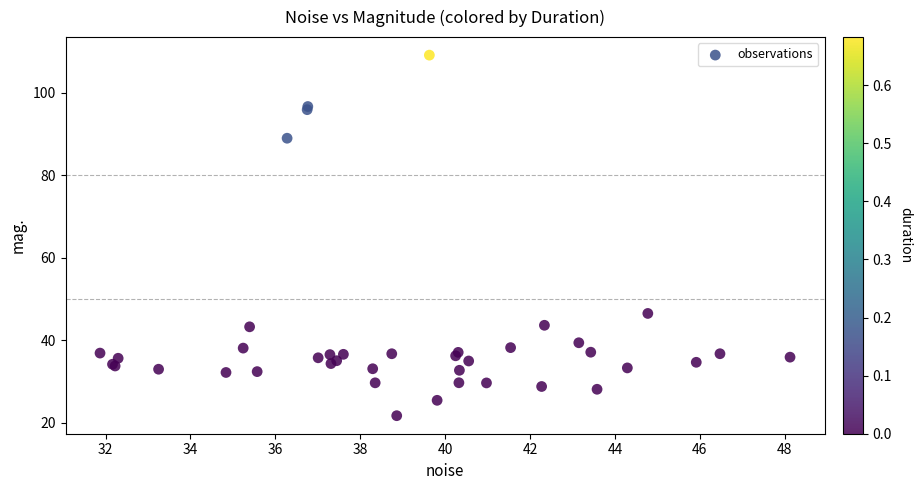

What Y value in the scatter plot is closest to 65?

46.5